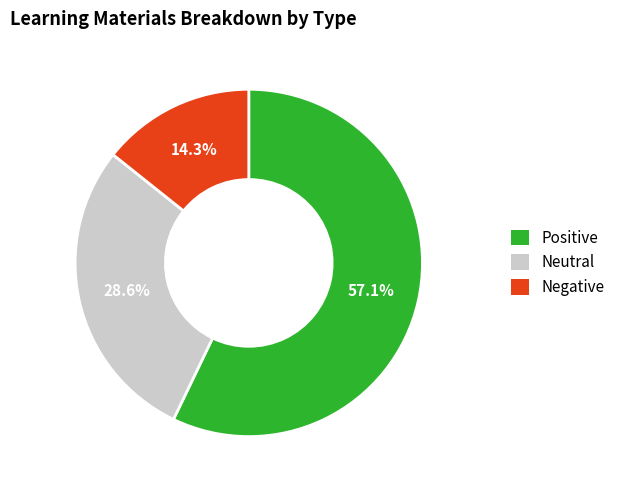

Is there a majority slice in this chart?

Yes